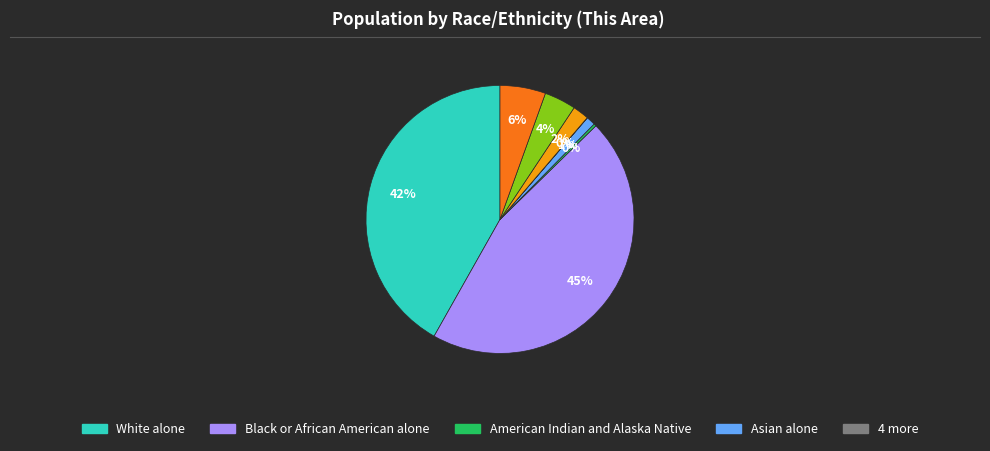

To the nearest percent, what is the average slice percentage?

12%